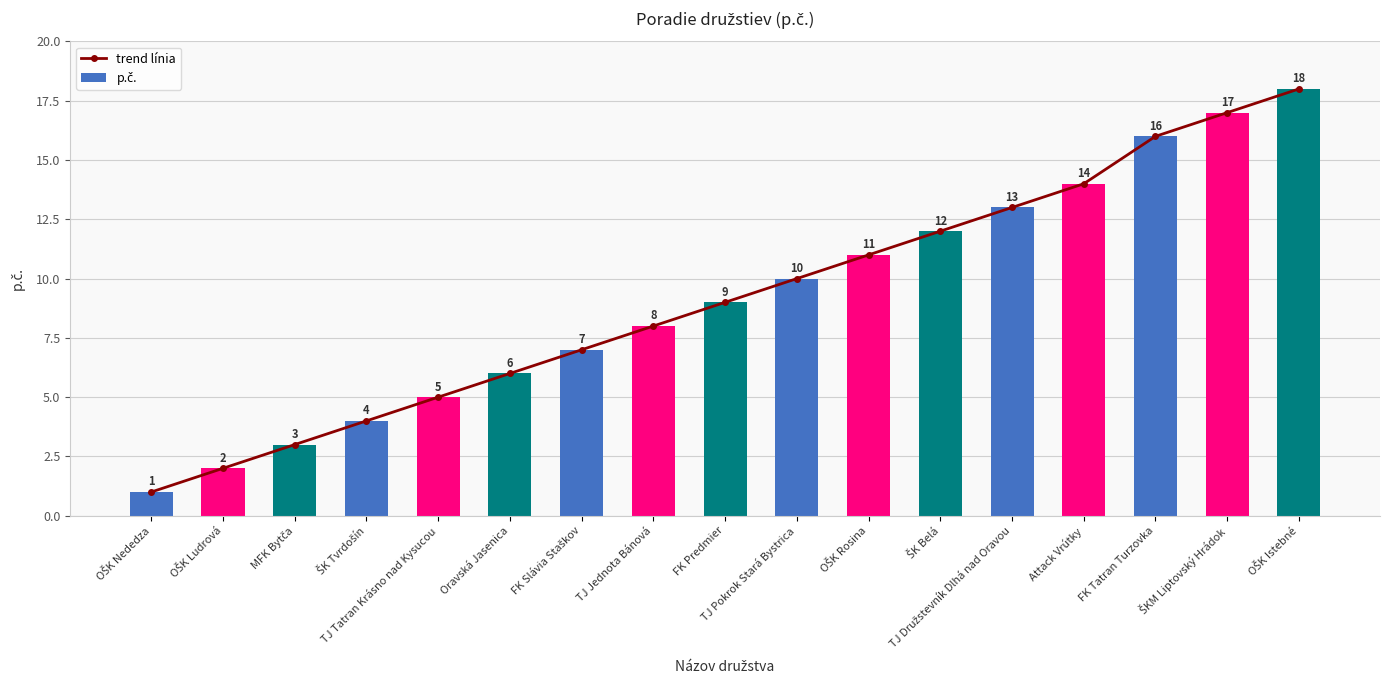

What is the difference between the maximum and minimum values in the trend línia series?

17